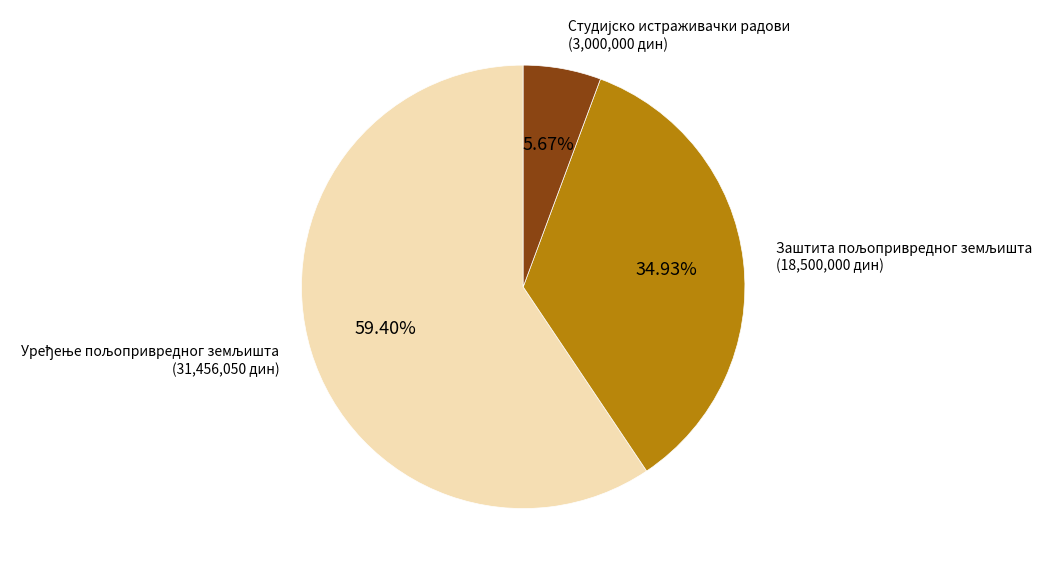

Does any single category account for the majority?

Yes